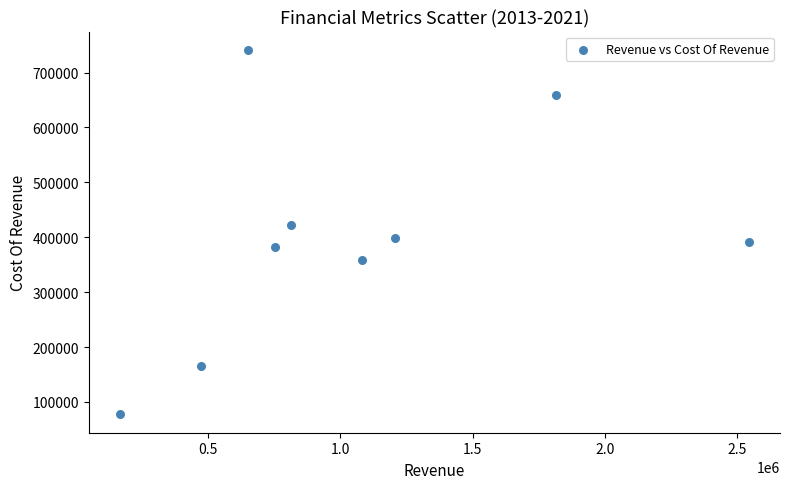

What is the average Y value?

399570